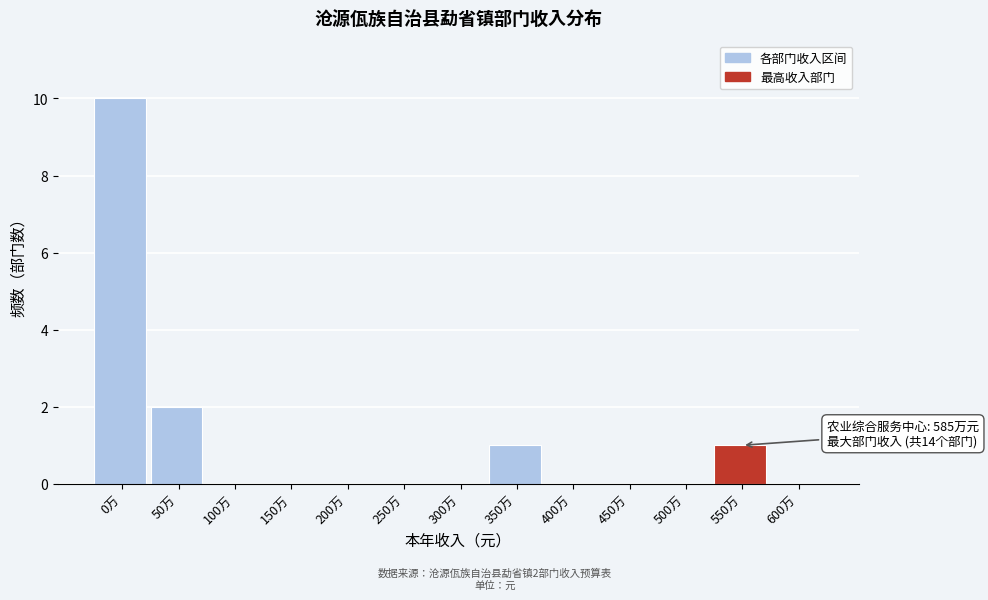

Reading left to right, transcribe all the data shown in this chart.

0万=10	50万=2	100万=0	150万=0	200万=0	250万=0	300万=0	350万=1	400万=0	450万=0	500万=0	550万=1	600万=0